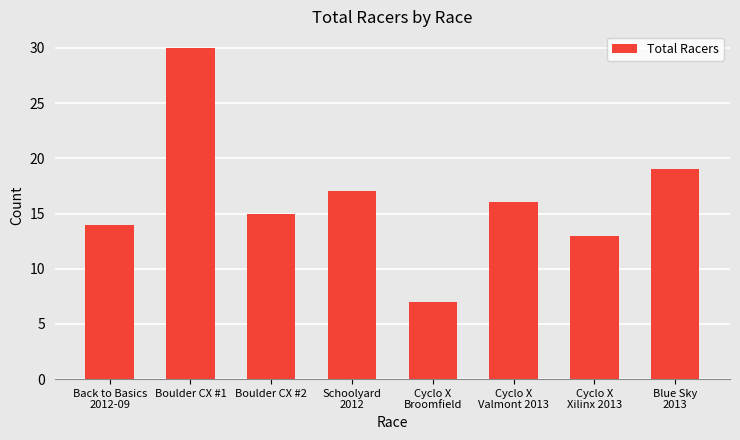

Rank the categories by value from lowest to highest.

Cyclo X
Broomfield, Cyclo X
Xilinx 2013, Back to Basics
2012-09, Boulder CX #2, Cyclo X
Valmont 2013, Schoolyard
2012, Blue Sky
2013, Boulder CX #1